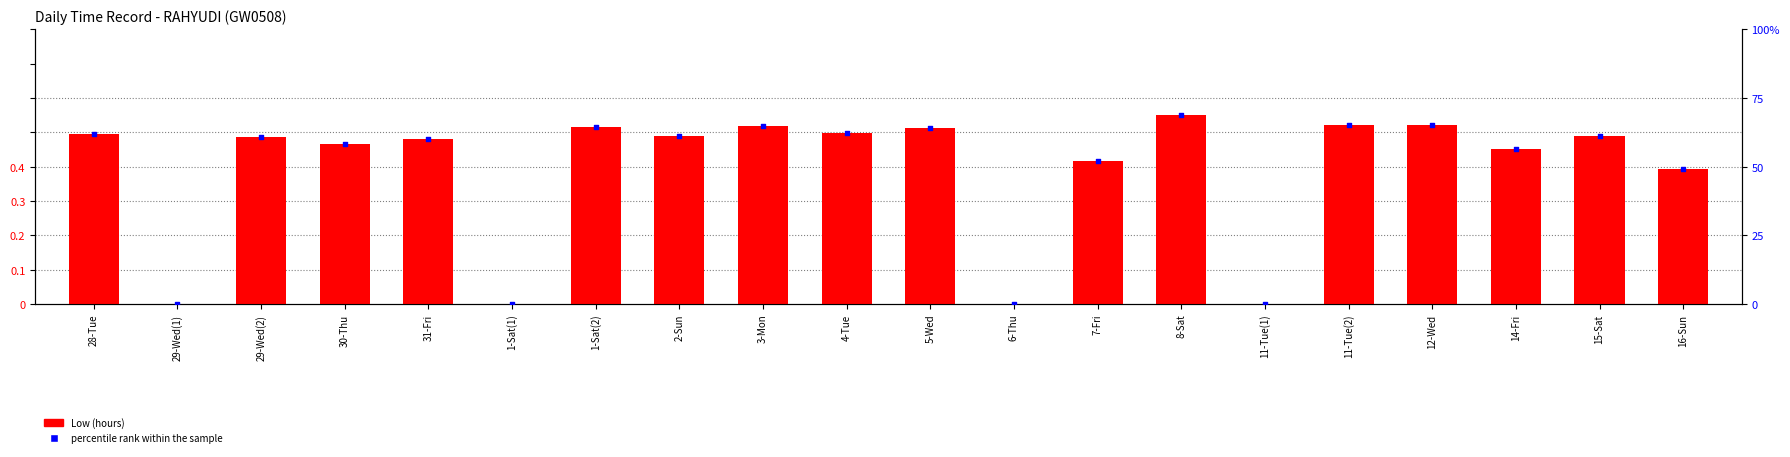

At which category is the sum across all series the highest?

8-Sat